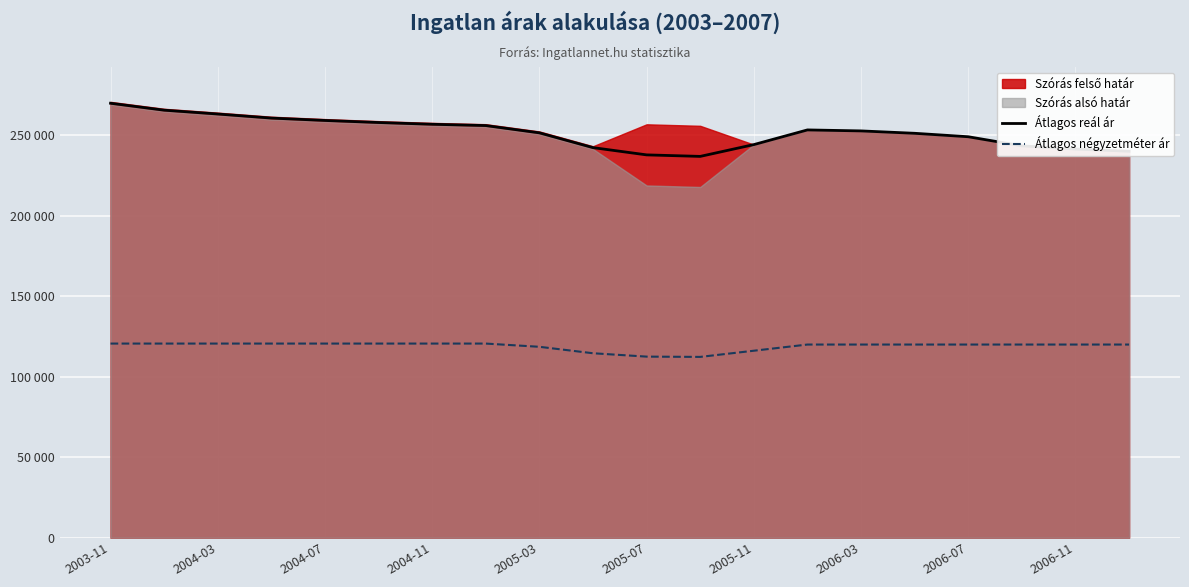

Reading left to right, transcribe all the data shown in this chart.

Átlagos reál ár: 269919	265613	263227	260698	259222	257944	256859	256051	251530	242347	237839	236897	244226	253347	252732	251251	249105	243447	241431	240079
Átlagos négyzetméter ár: 120606	120606	120606	120606	120606	120606	120606	120606	118601	114590	112498	112325	116162	120000	120000	120000	120000	120000	120000	120000